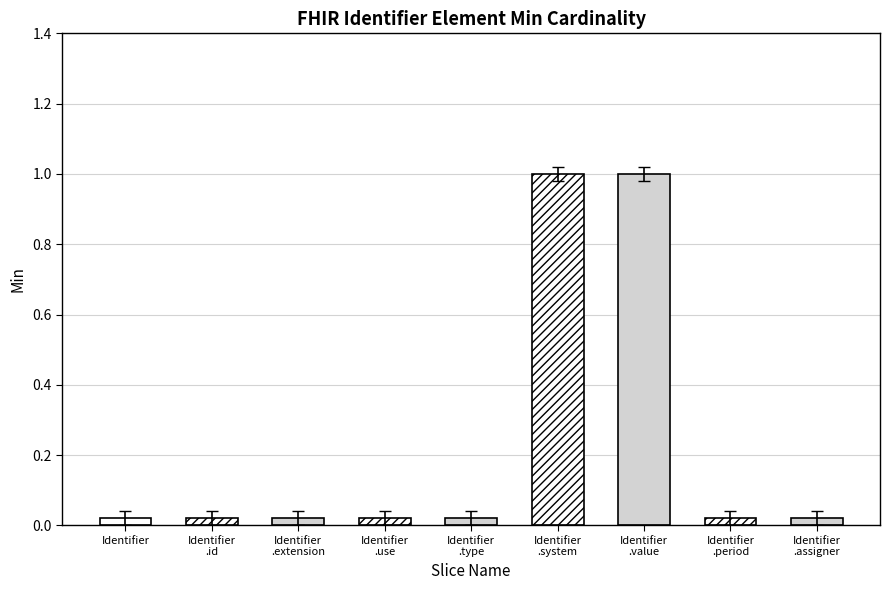

Is it true that the value at Identifier .type is 0.0?

True